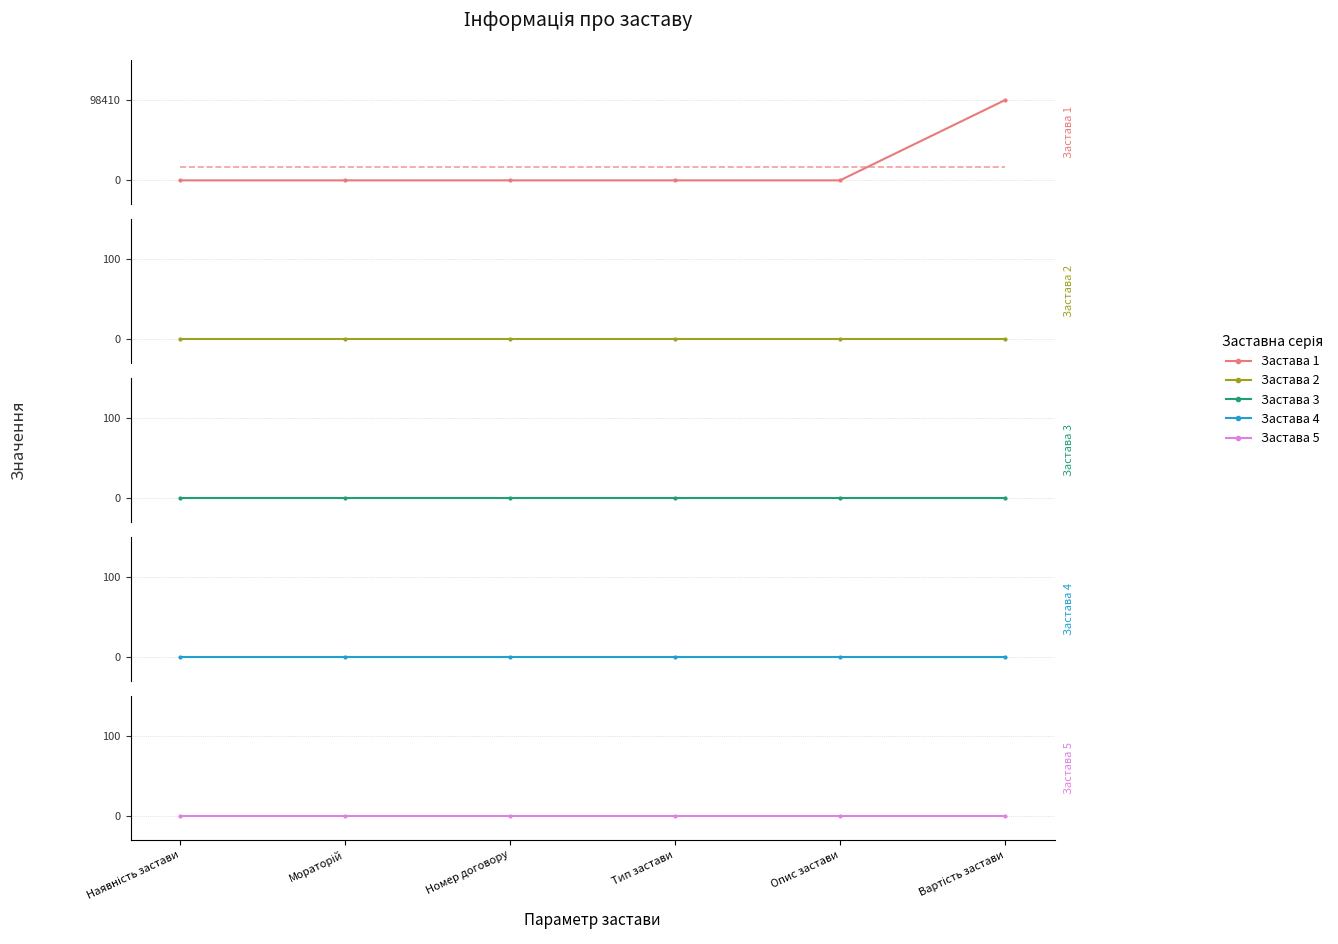

How many lines are shown in the chart?

5